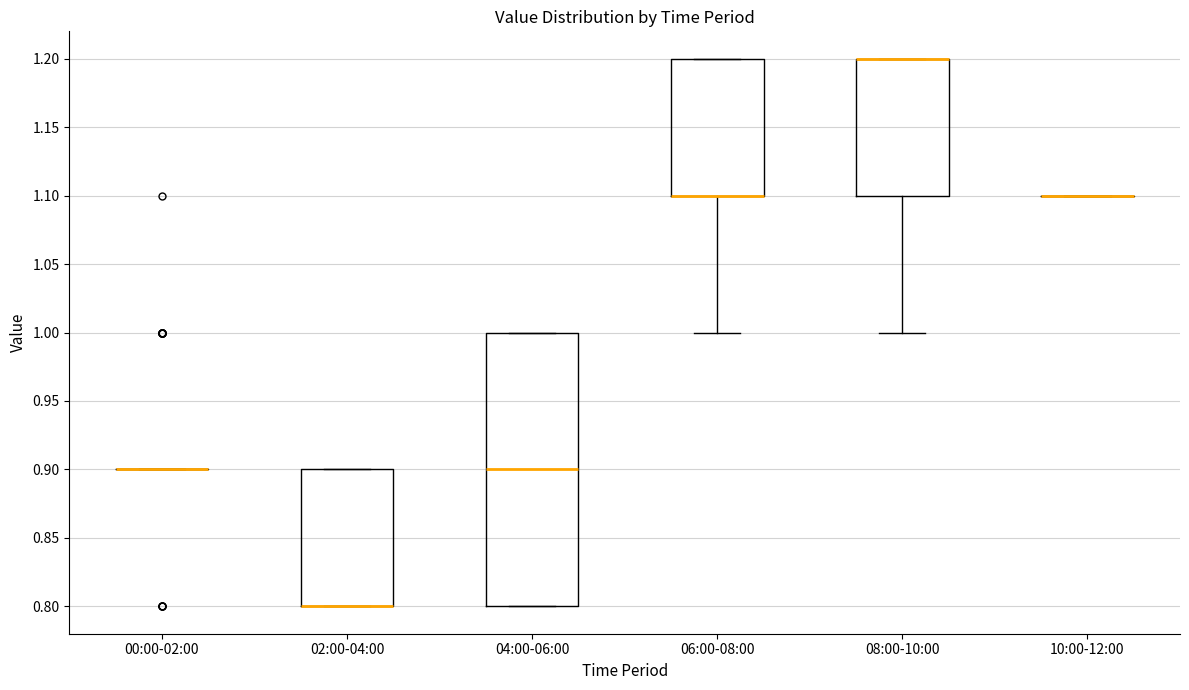

Which box is the tallest, from its lower edge to its upper edge?

04:00-06:00